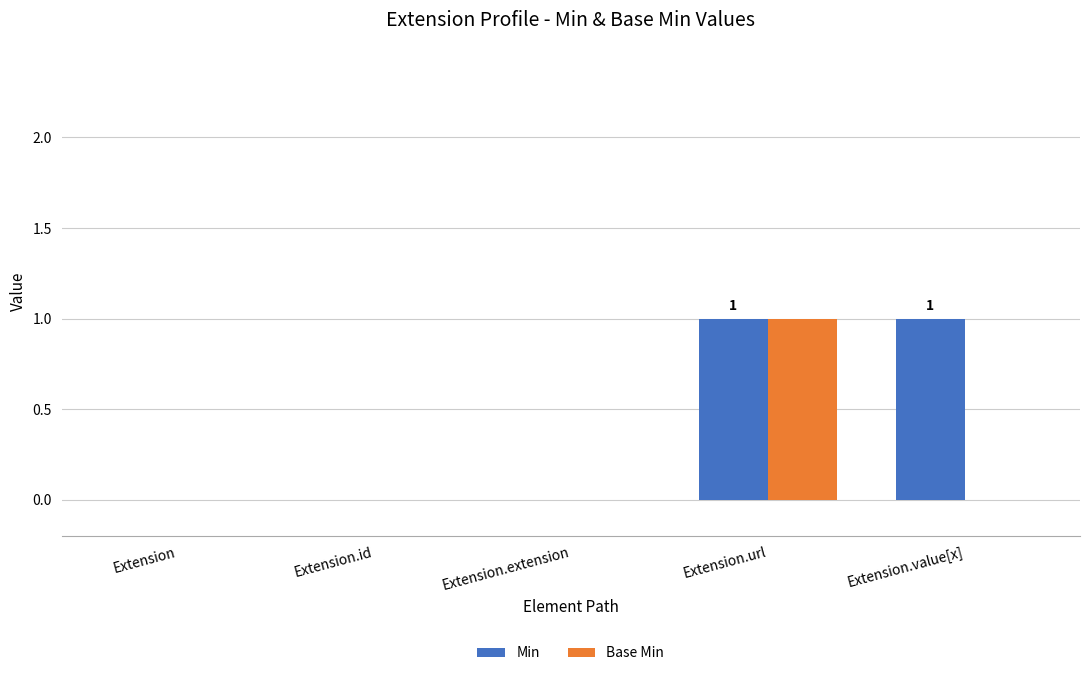

True or false: Min has a value of 0 at Extension.extension.

True